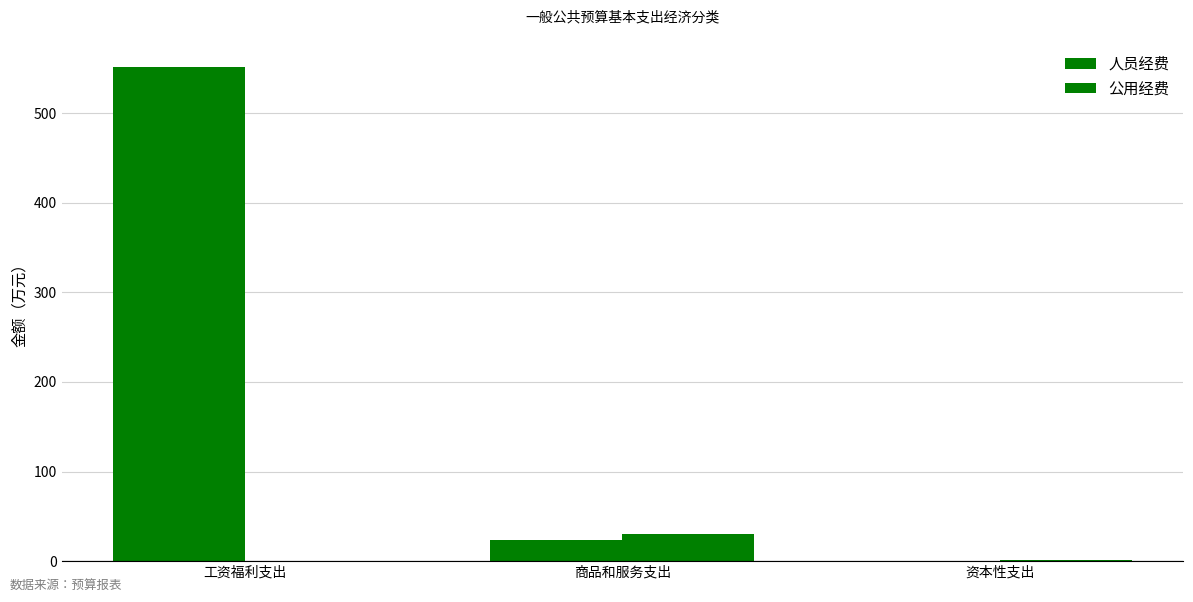

What is the difference between the highest and lowest values at 工资福利支出?

552.0